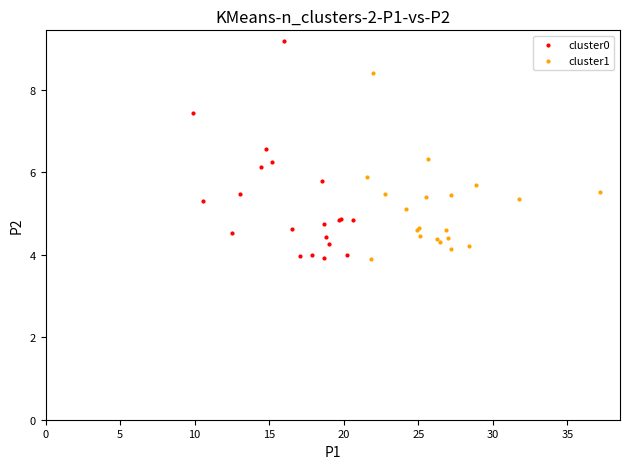

What are all the series names shown in the legend?

cluster0, cluster1